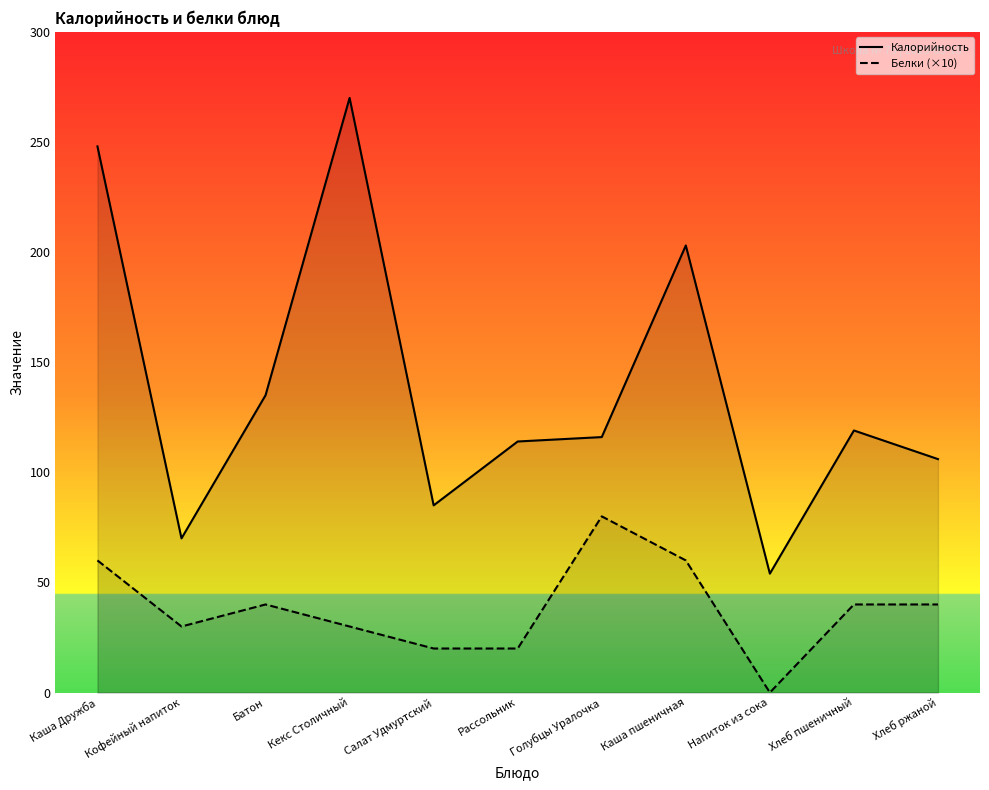

Between Кекс Столичный and Салат Удмуртский, which series saw the biggest shift?

Калорийность